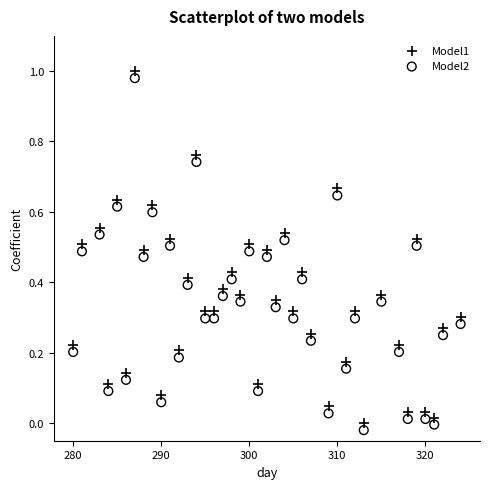

Across all data points, what is the range of X values (max minus min)?

44.0